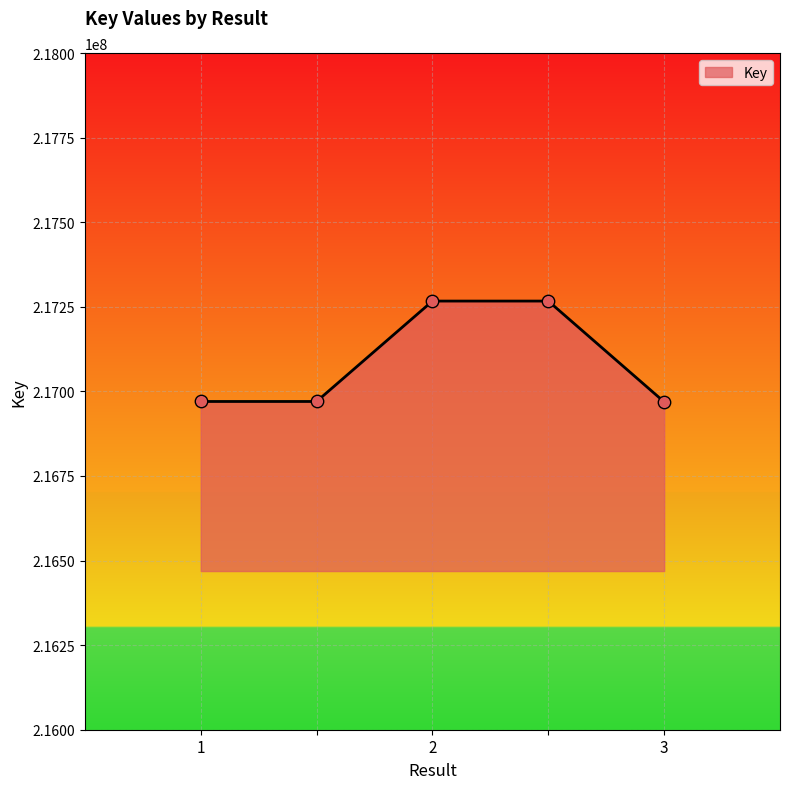

What is the smallest value displayed?

216968962